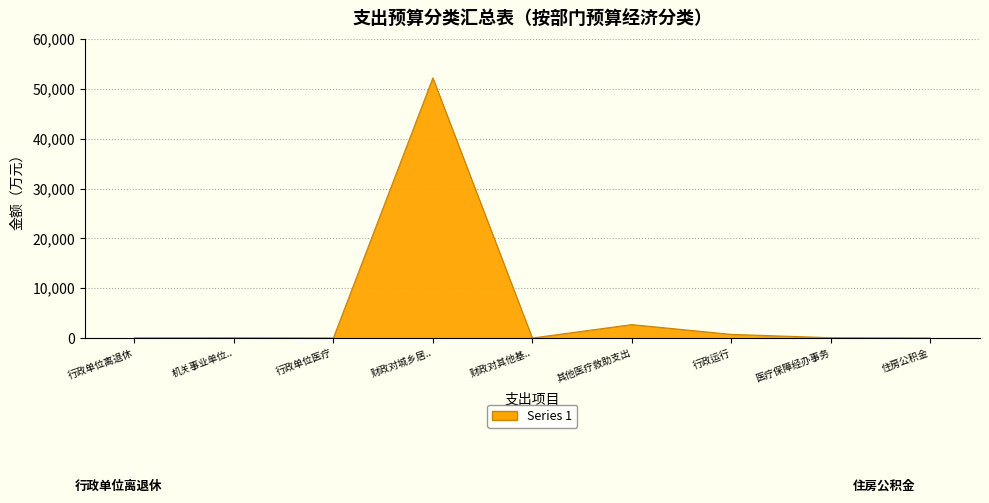

Where is the data nearest to the value 26115?

其他医疗救助支出